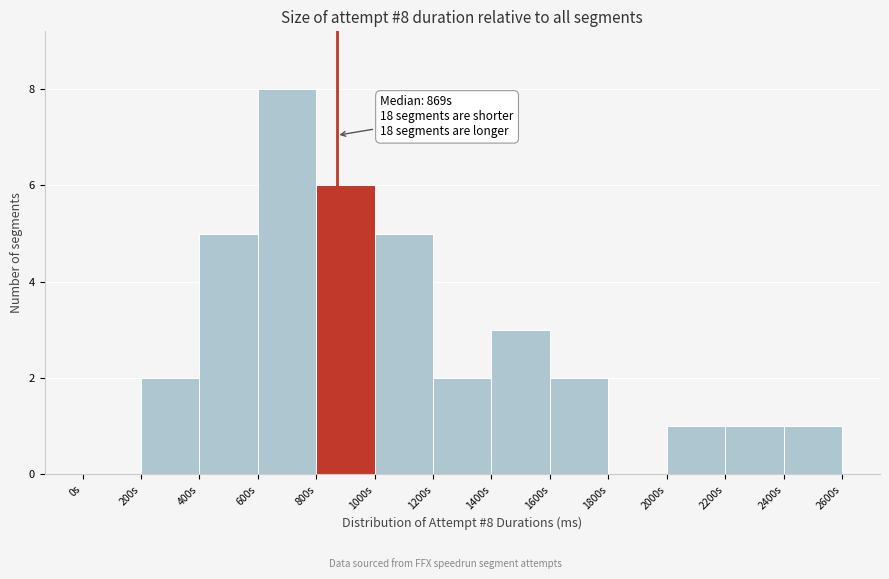

Reading left to right, list all the values displayed in this chart.

0s=0	200s=2	400s=5	600s=8	800s=6	1000s=5	1200s=2	1400s=3	1600s=2	1800s=0	2000s=1	2200s=1	2400s=1